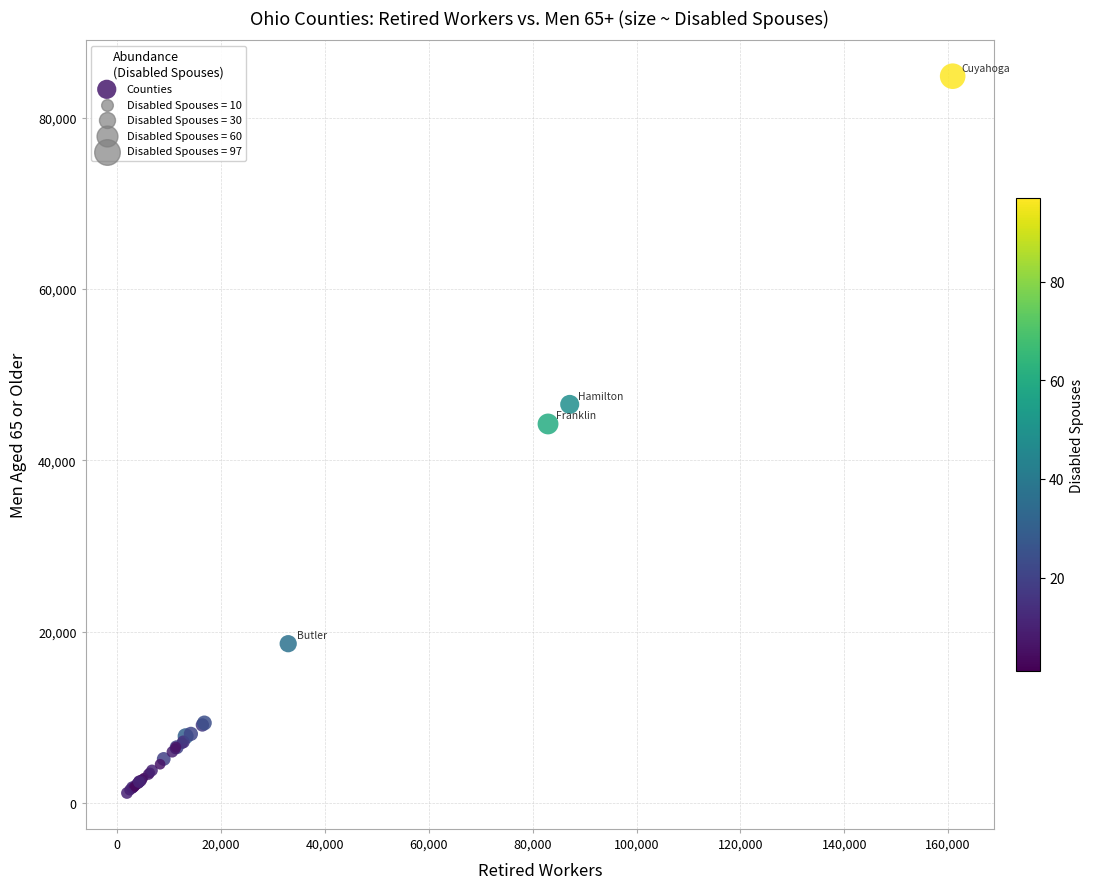

What Y value in the scatter plot is closest to 43014?

44256